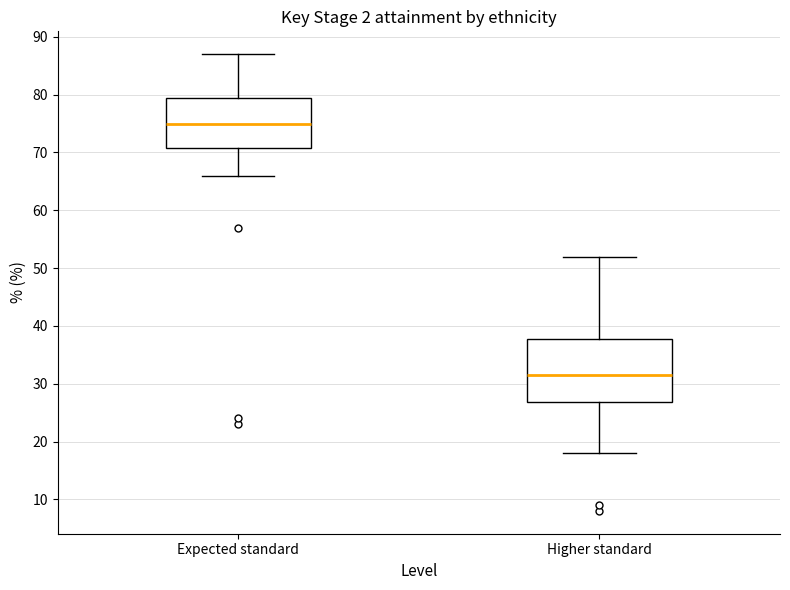

Which box is the tallest, from its lower edge to its upper edge?

Higher standard